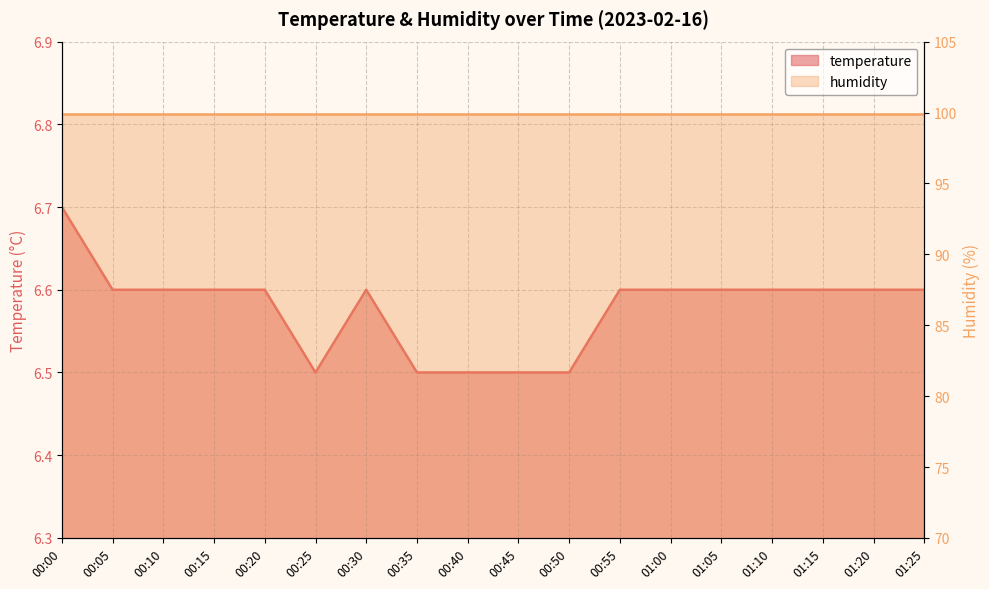

What is the maximum value shown in the chart?

6.7